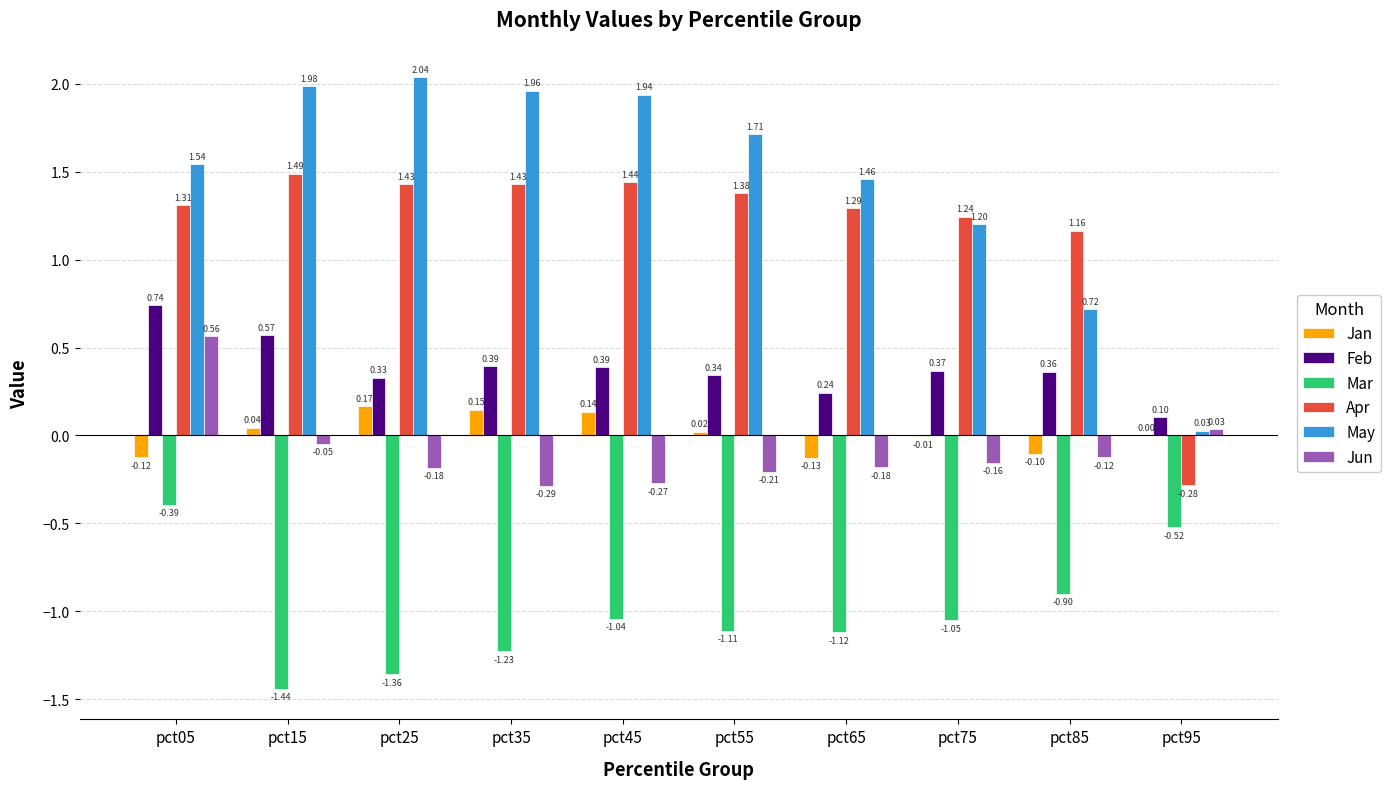

At which category is the sum across all series the highest?

pct05